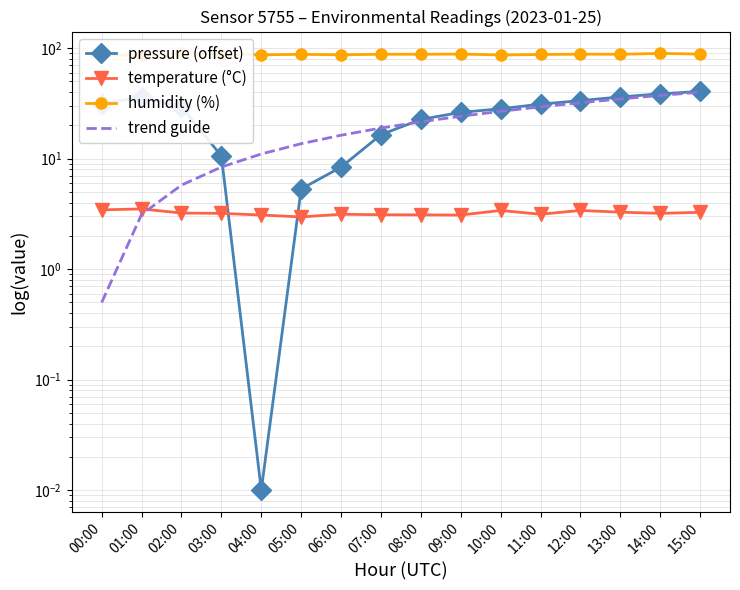

What is the difference between the maximum and minimum values in the humidity (%) series?

3.7